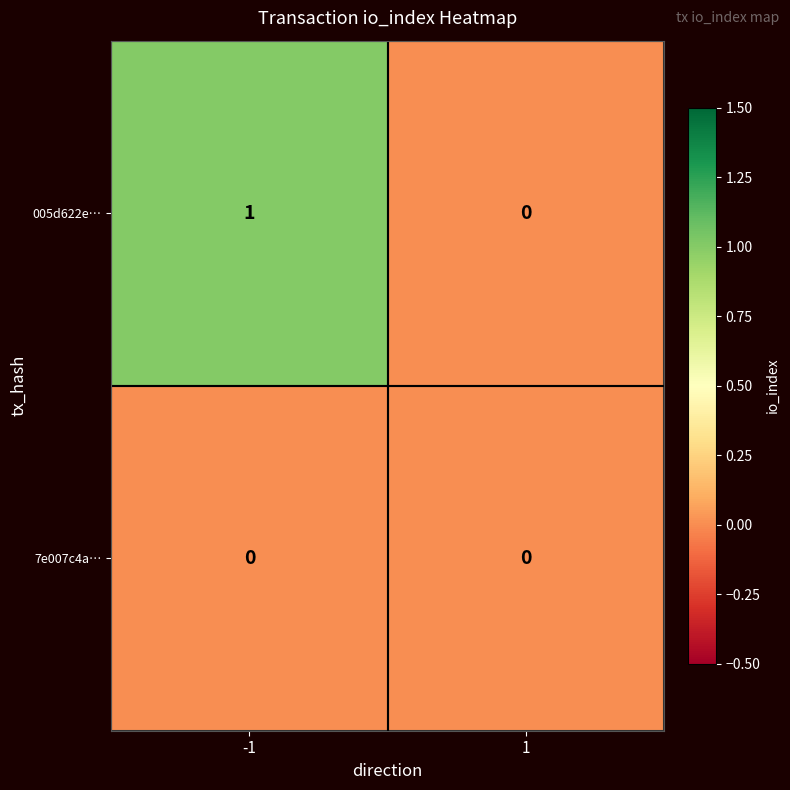

How many categories are shown in the chart?

2